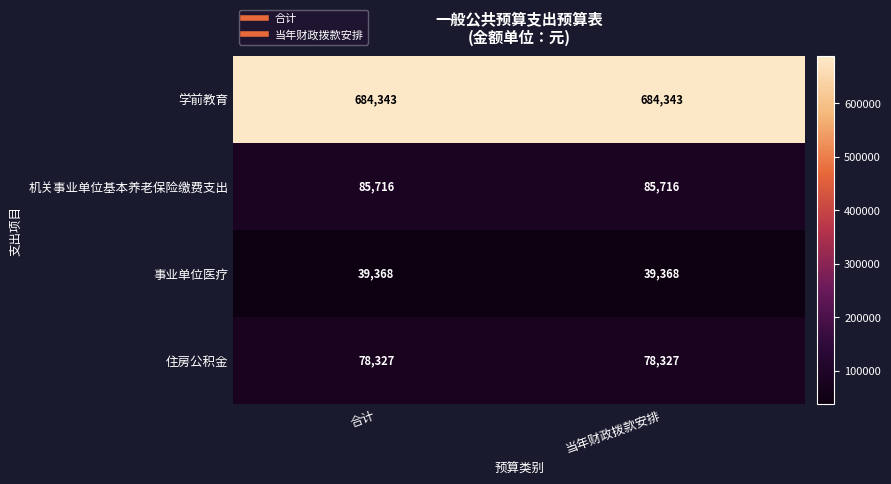

Which series has the largest total across all categories?

学前教育